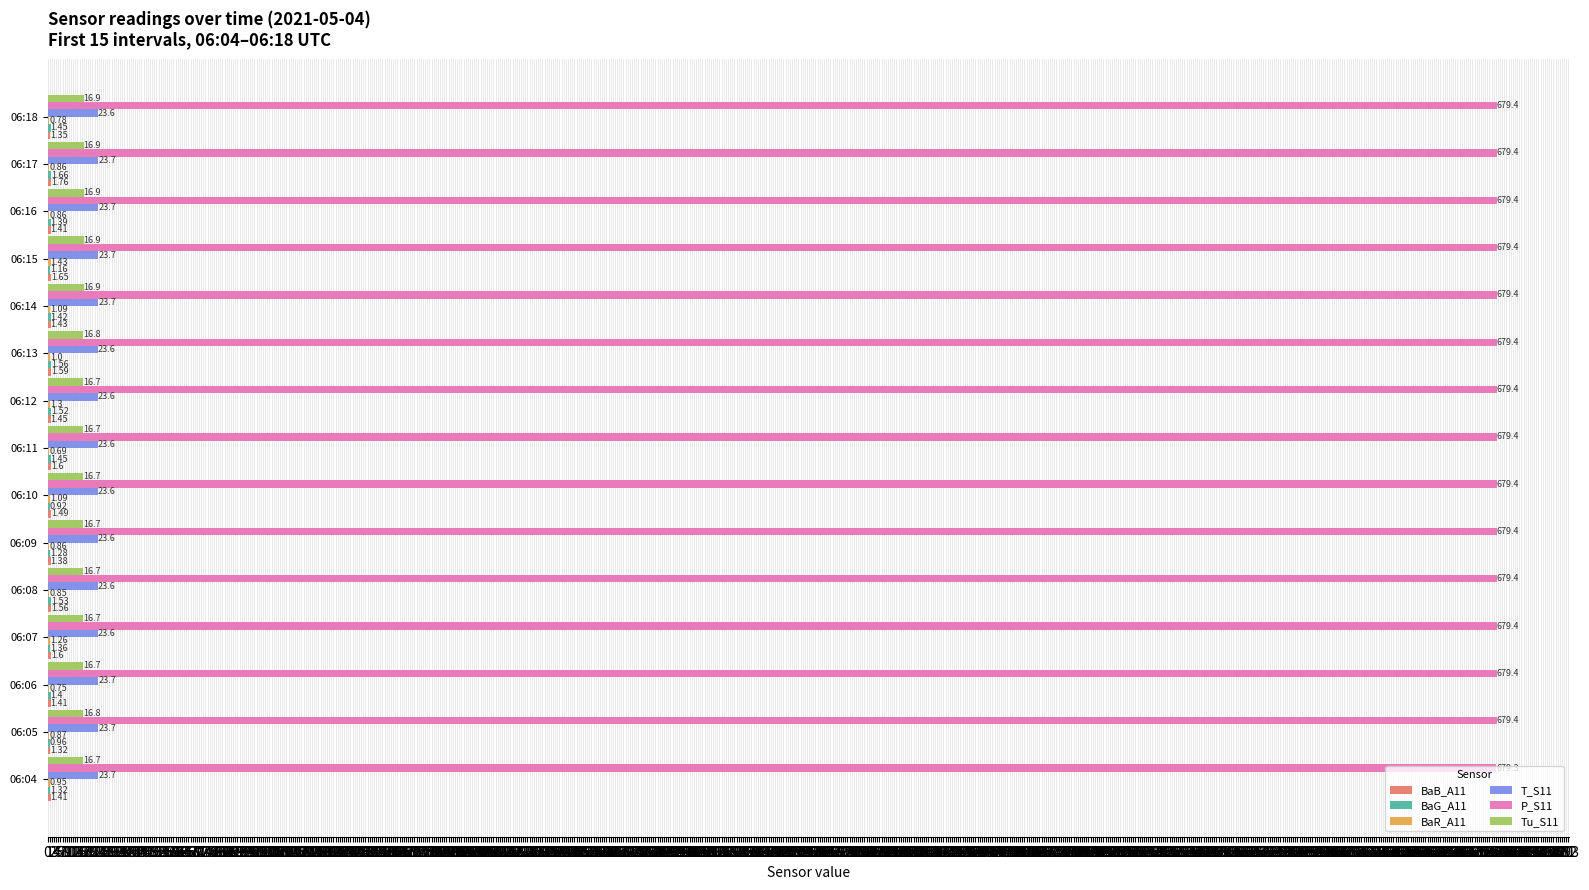

How many T_S11 values are between 23 and 24?

15